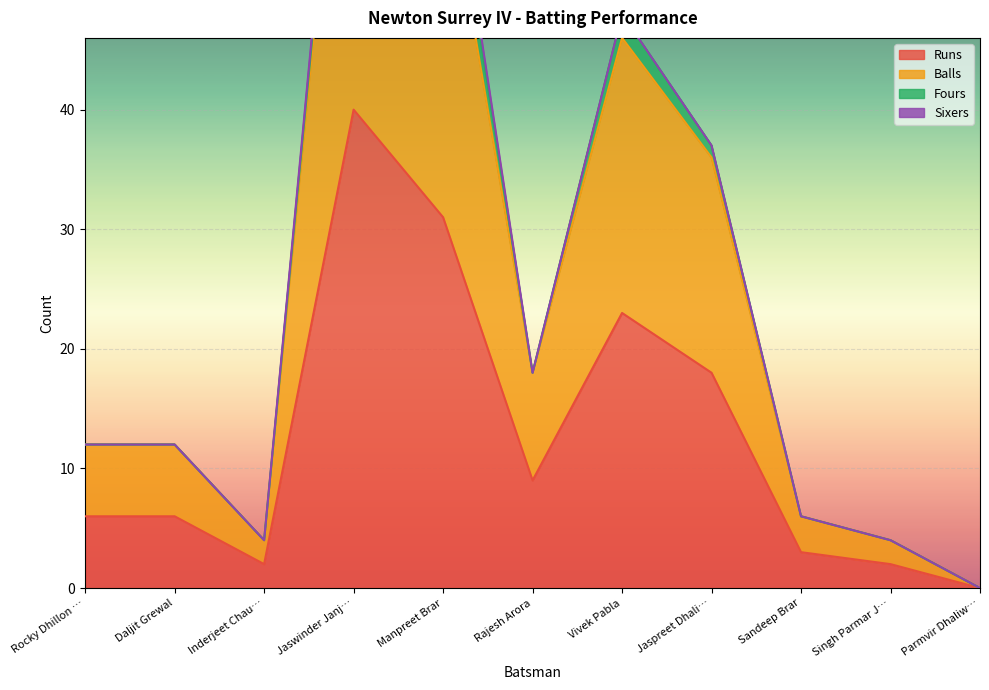

The value of Runs at Singh Parmar J… is 0. True or false?

False